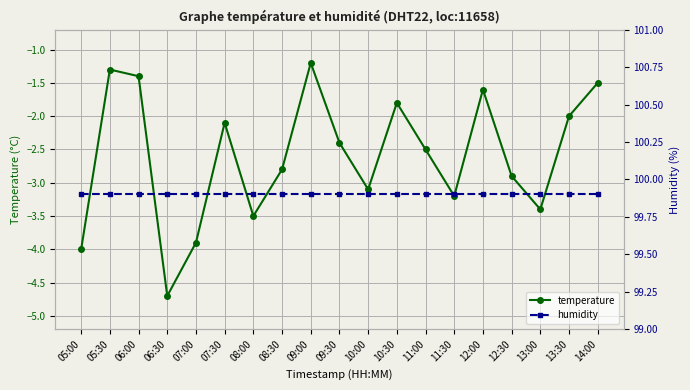

Which series has the largest range (max minus min)?

temperature